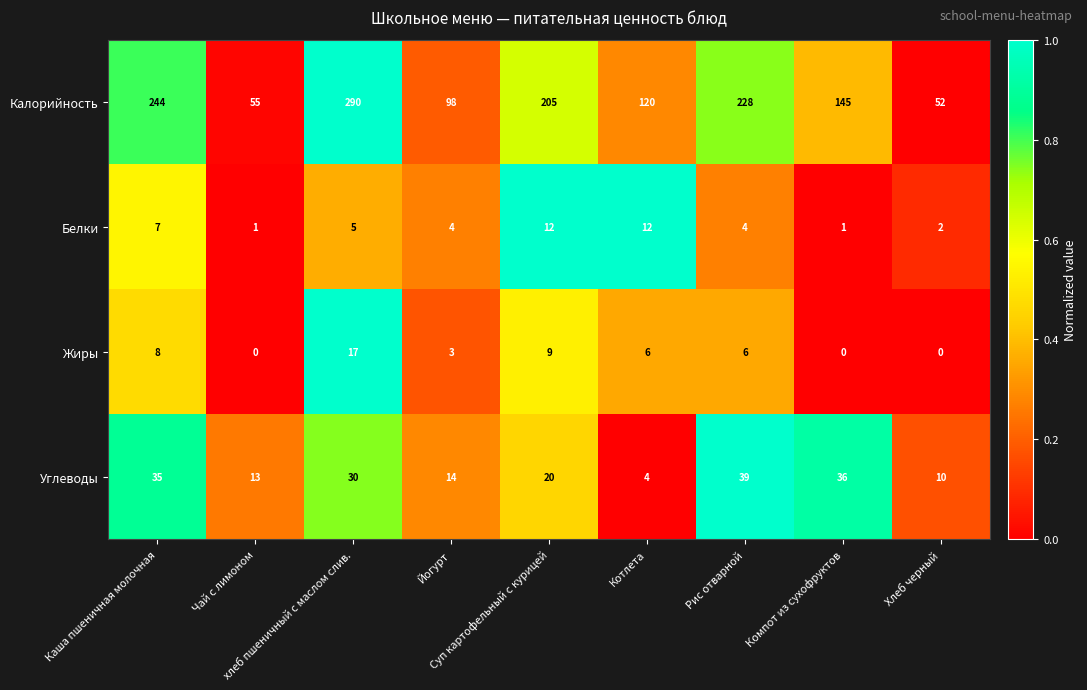

What is the difference between the maximum and minimum values in the Жиры series?

17